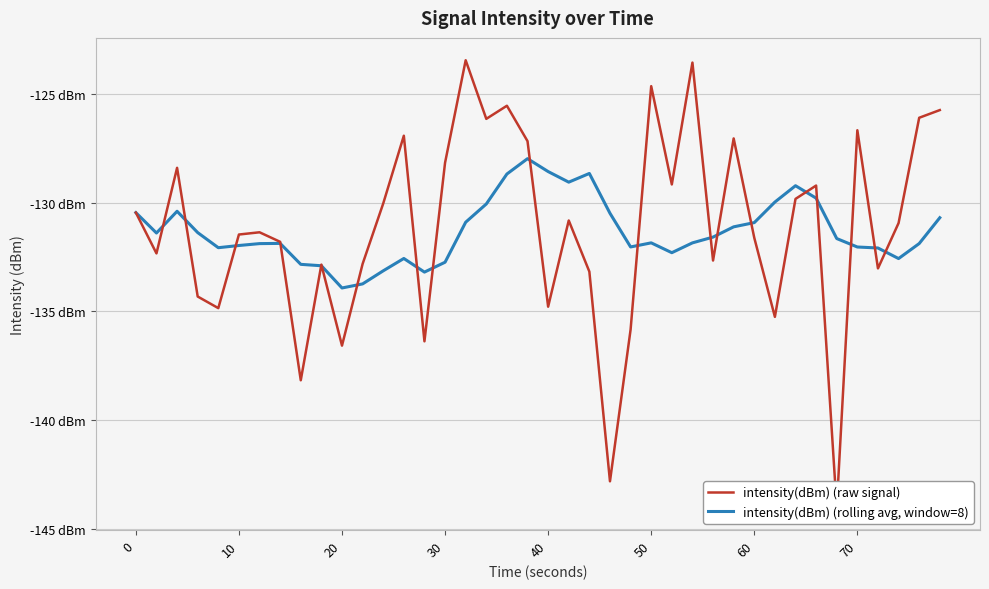

In intensity(dBm) (raw signal), how many points are lower than both neighbors (excluding endpoints)?

13